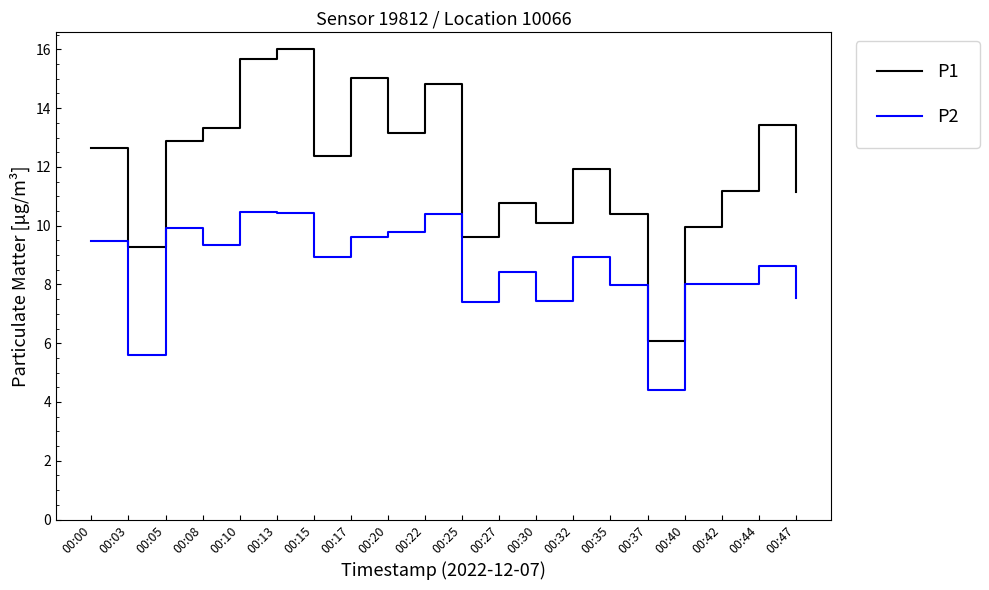

What is the difference between the P1 values at 00:40 and 00:37?

3.9